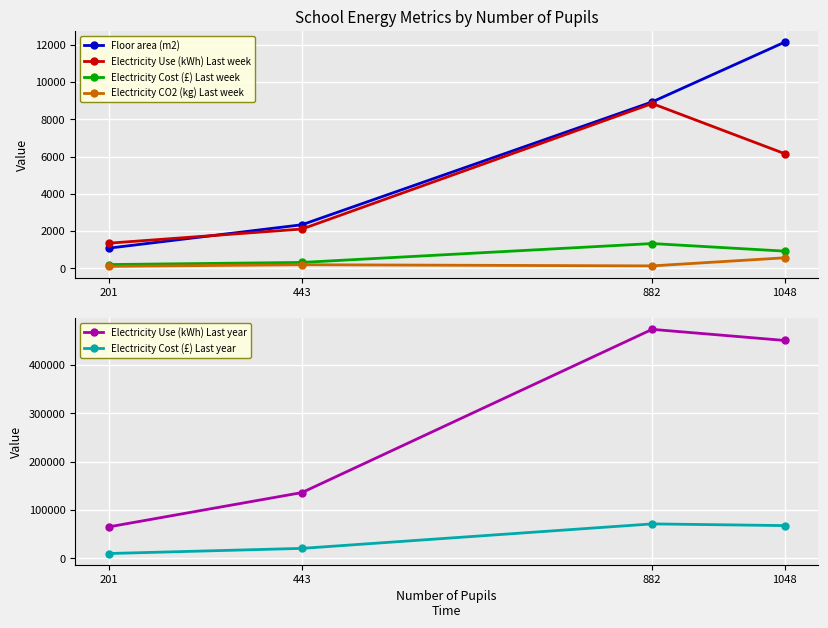

True or false: Electricity Cost (£) Last week and Floor area (m2) intersect in this chart.

False